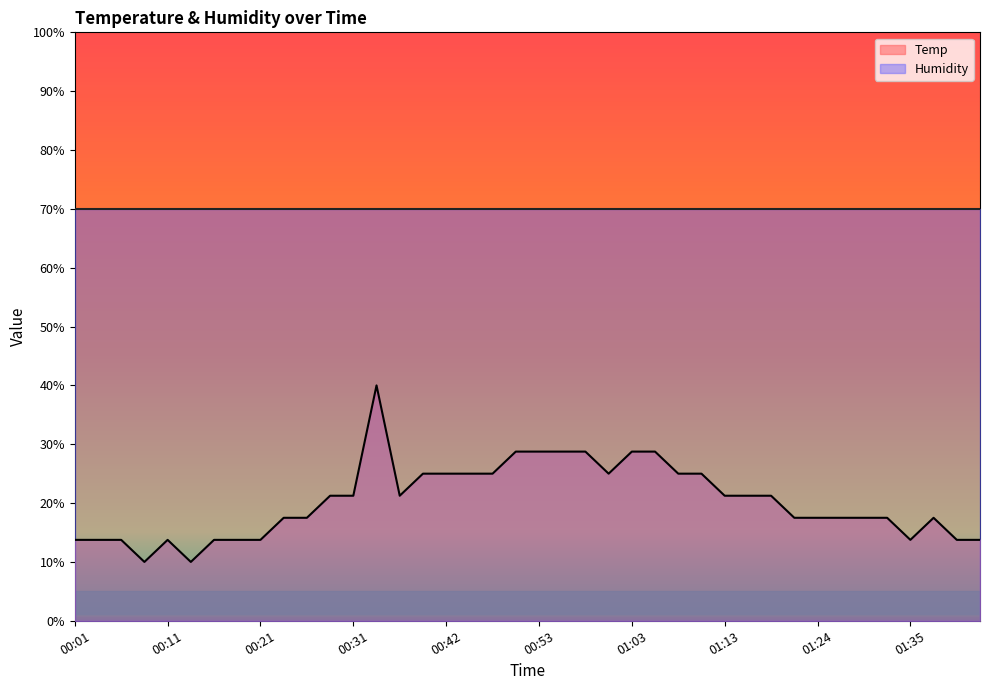

What is the ratio of the value at 00:45 to the value at 00:40?

1.0